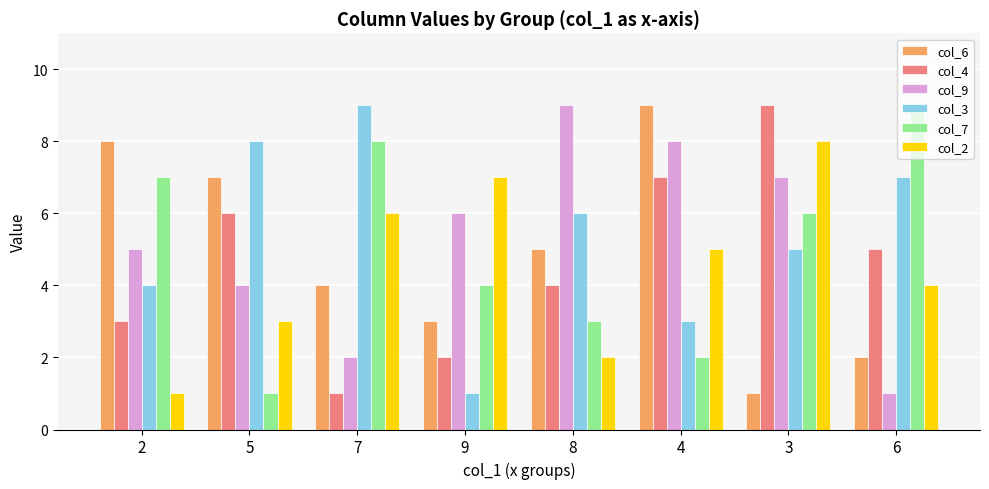

What are all the series names shown in the legend?

col_6, col_4, col_9, col_3, col_7, col_2